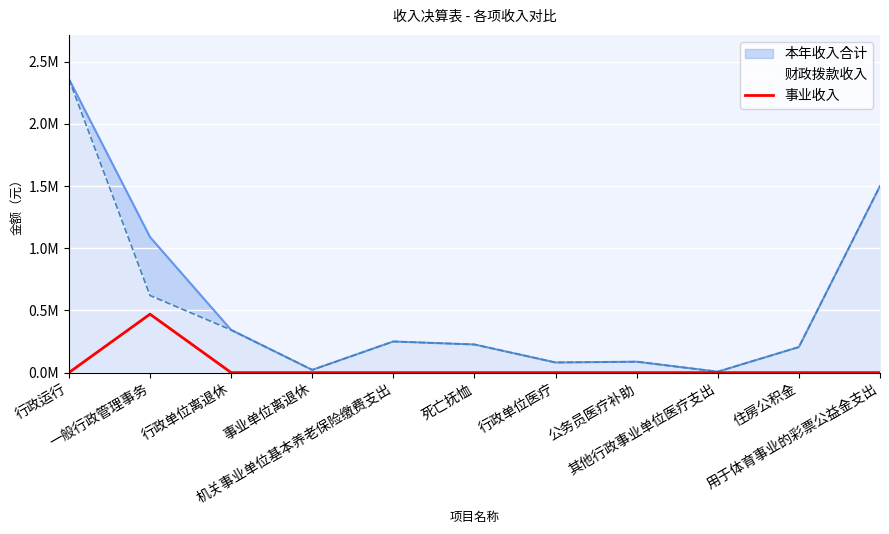

What position from the right is 用于体育事业的彩票公益金支出?

1